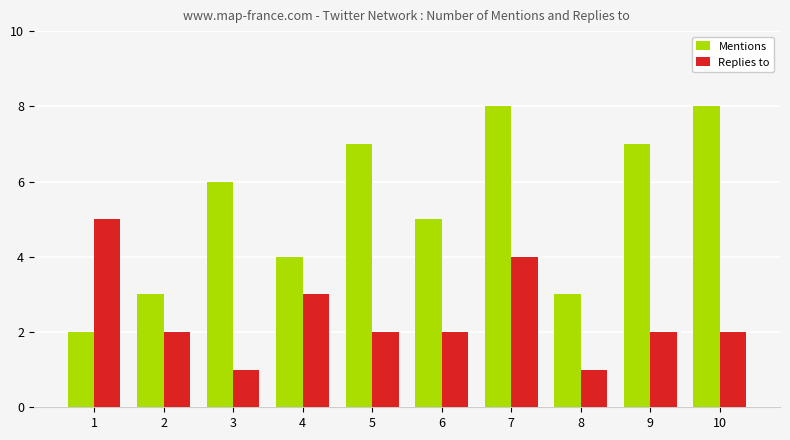

List the series in order of their overall mean, highest first.

Mentions, Replies to